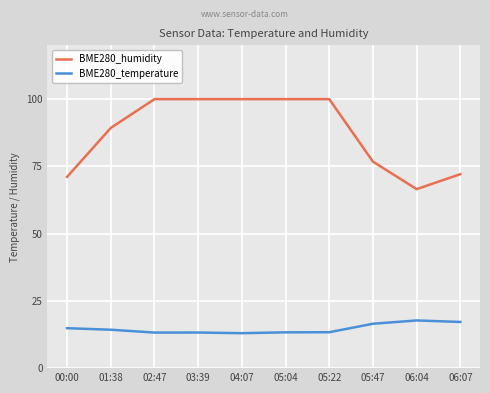

At 06:04, list the series in order from smallest to largest.

BME280_temperature, BME280_humidity